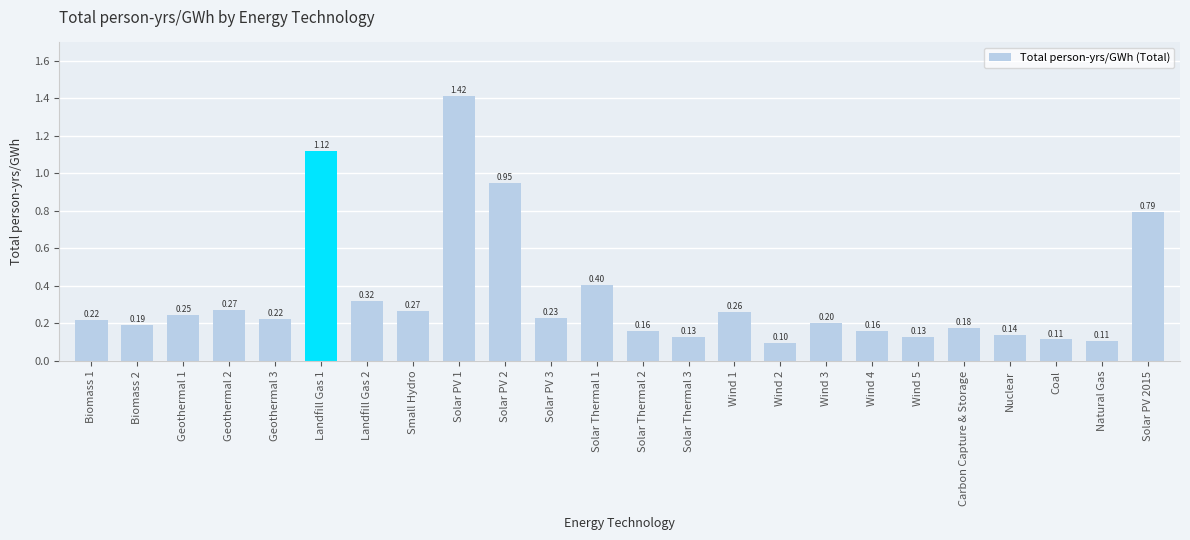

What is the minimum value shown in the chart?

0.1